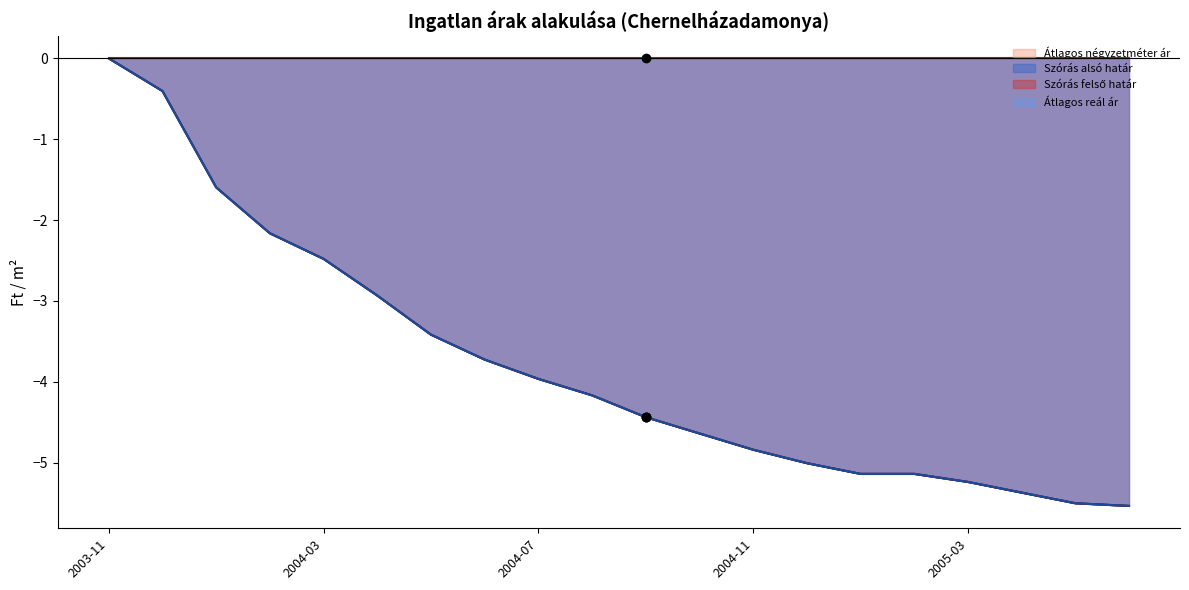

Does the chart have visible grid lines?

No